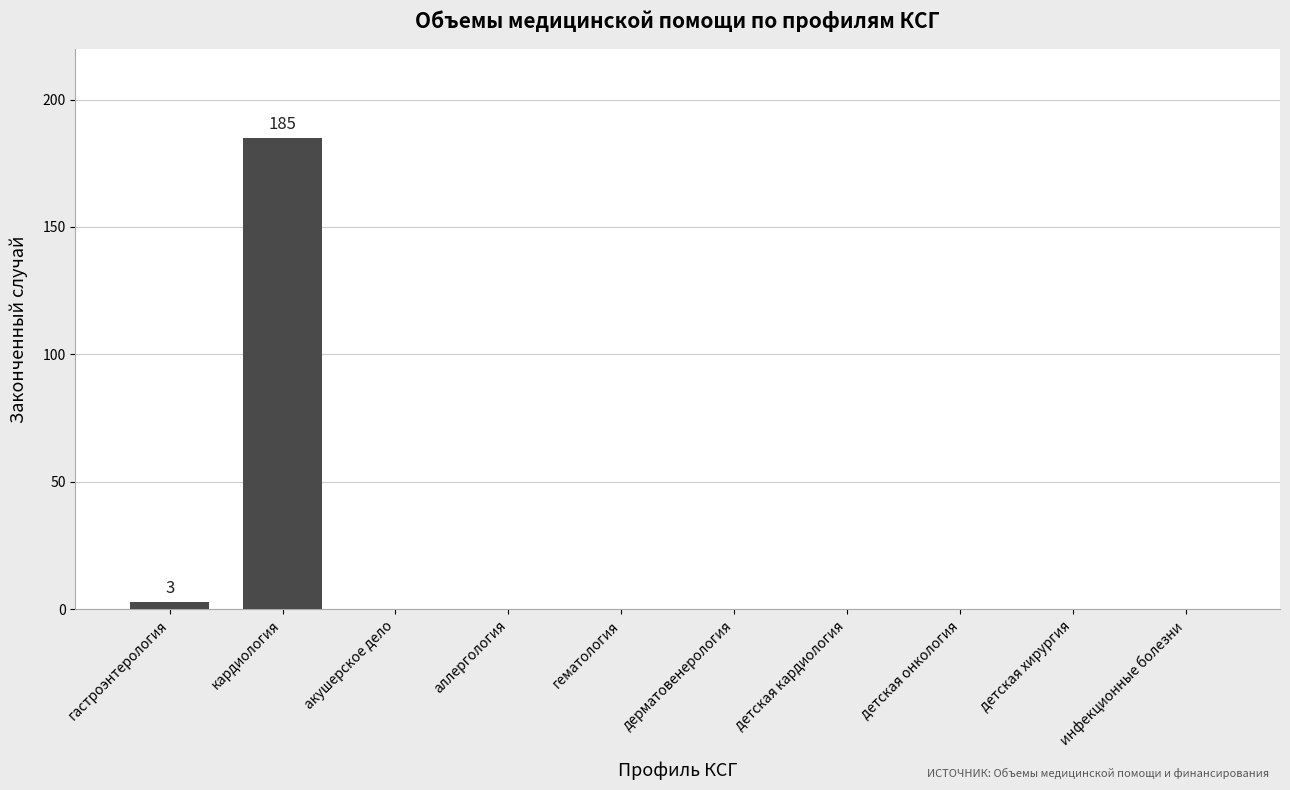

What is the greatest value displayed?

185